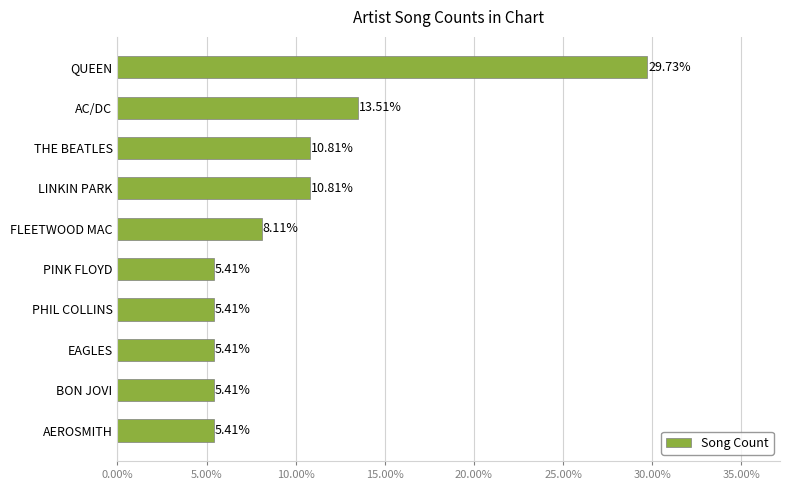

At which label is the value closest to 17?

AC/DC